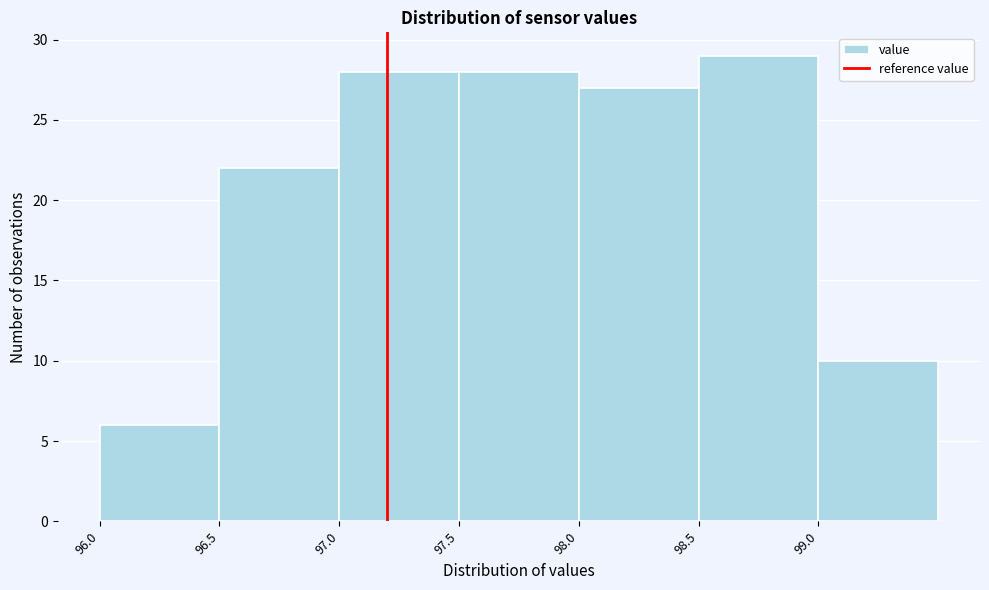

Reading left to right, list every bar in this chart as the range it spans on the x-axis followed by its height. The values are not printed on the chart, so give them approximately, as read against the axis.

96.0 to 96.5: 6
96.5 to 97.0: 22
97.0 to 97.5: 28
97.5 to 98.0: 28
98.0 to 98.5: 27
98.5 to 99.0: 29
99.0 to 99.5: 10